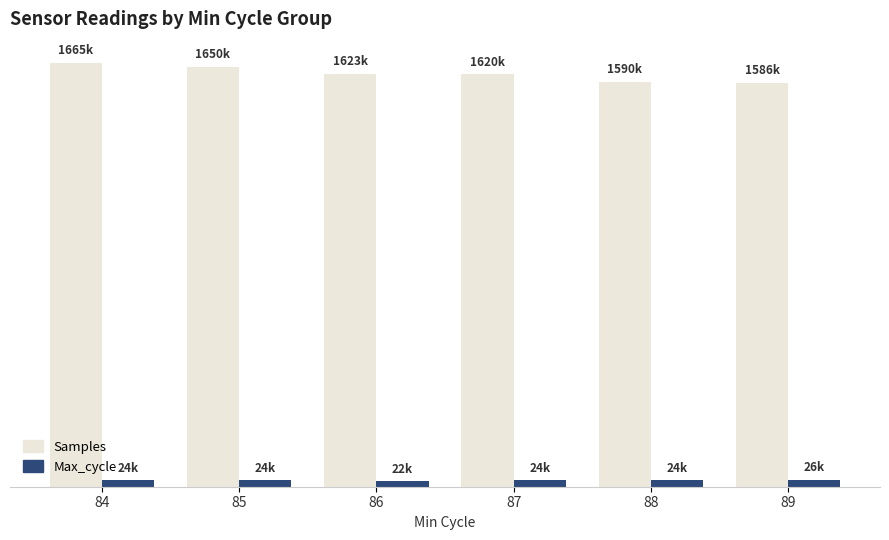

Reading right to left, extract all data points from this chart.

Samples: 1586138	1590436	1620820	1623215	1650289	1665491
Max_cycle: 26753	24544	24765	22133	24508	24719